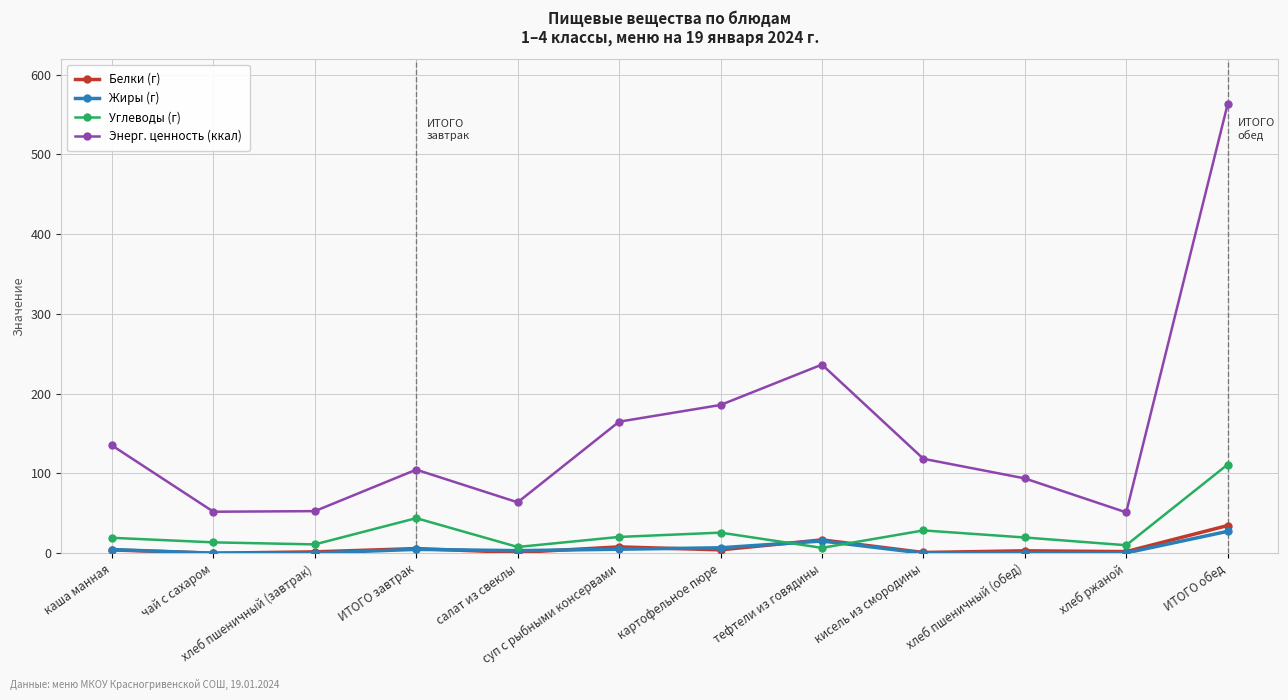

What is the label of the 1st point from the right?

ИТОГО обед